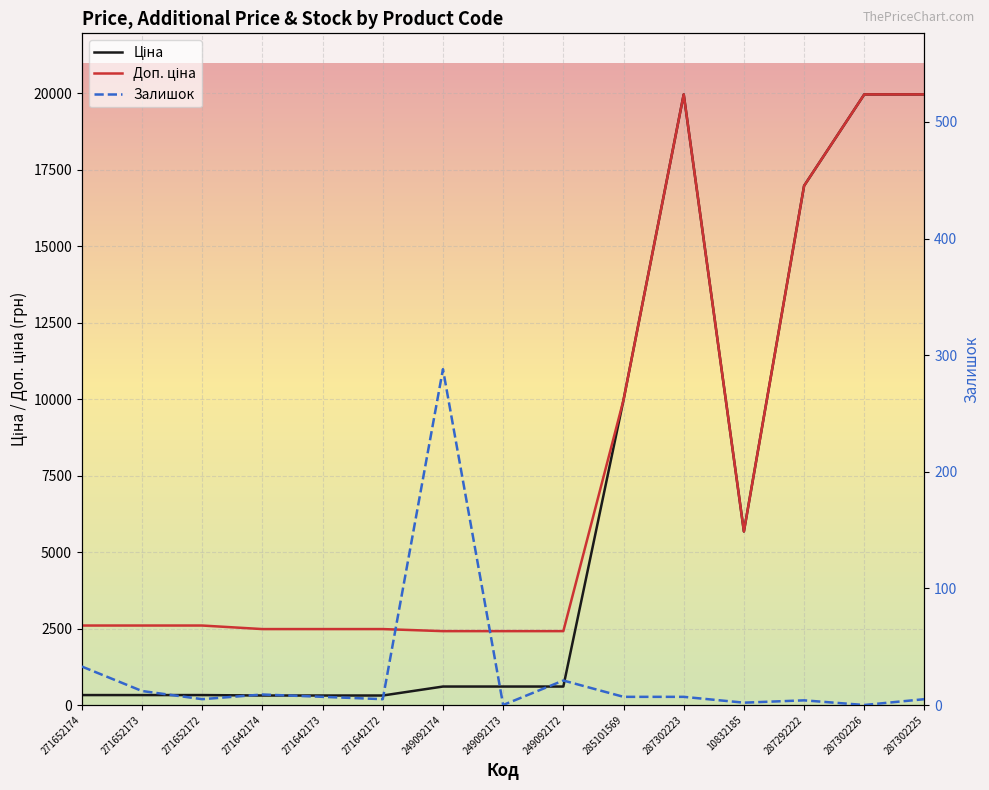

What is the sum of the Ціна values at 271652173 and 271642174?

635.1